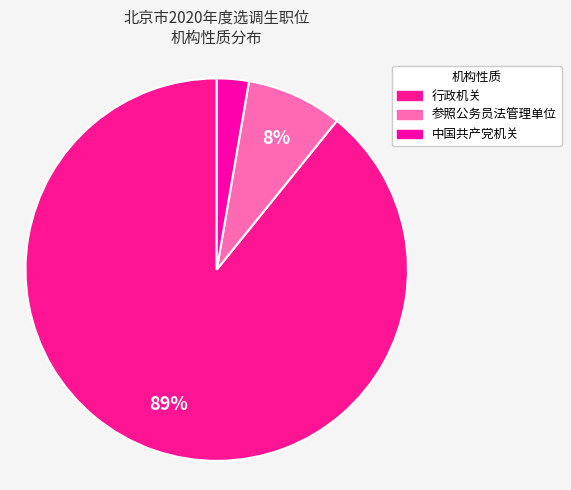

Rank the categories by value from highest to lowest.

行政机关, 参照公务员法管理单位, 中国共产党机关